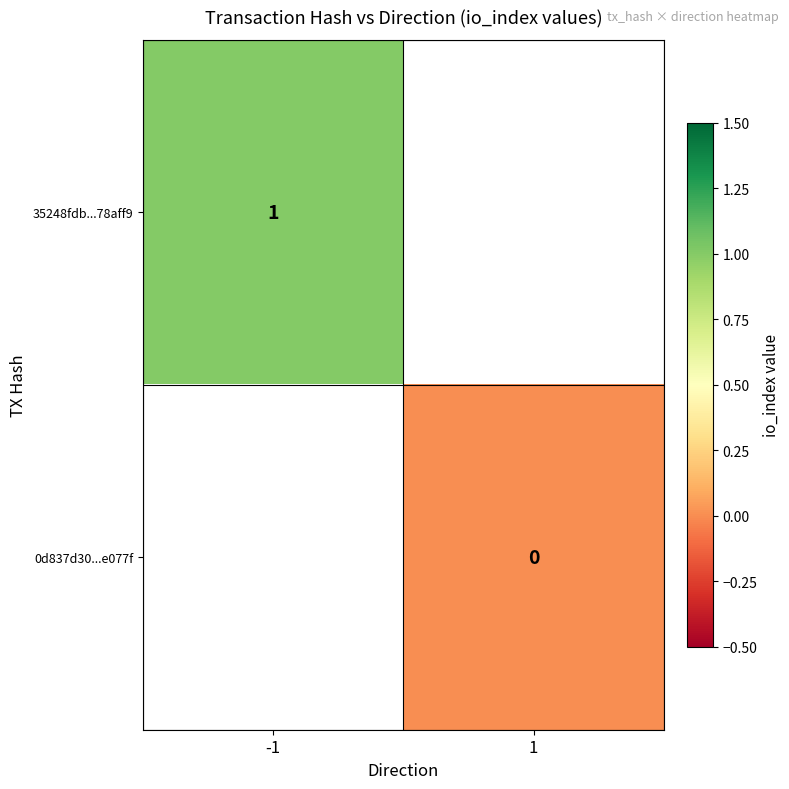

The value of 35248fdb...78aff9 at -1 is 1. True or false?

True